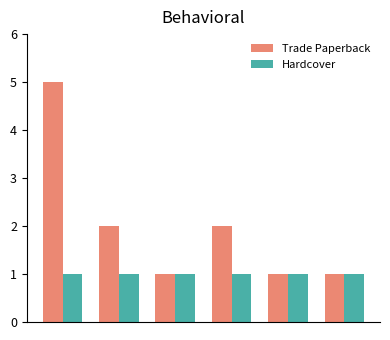

What is the maximum value for Trade Paperback?

5